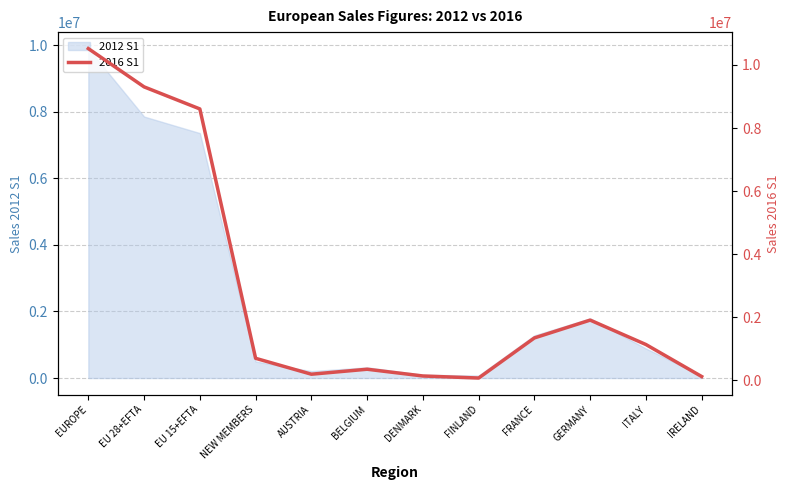

What is the sum of all values?

34408739